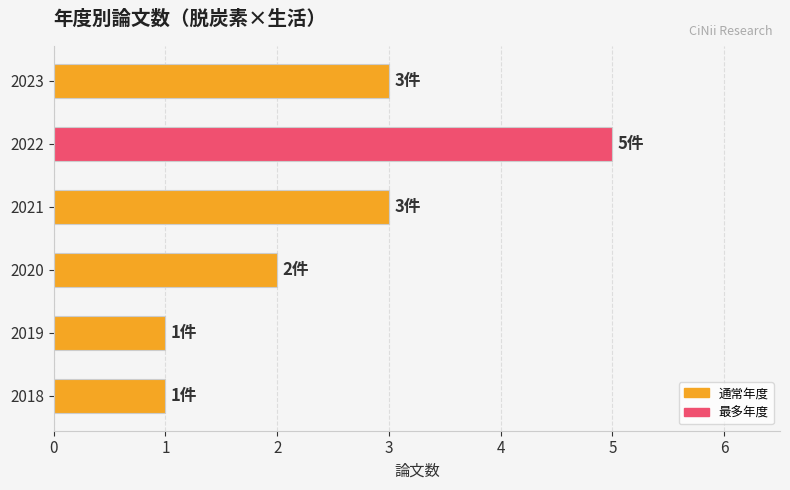

What is the greatest value displayed?

5